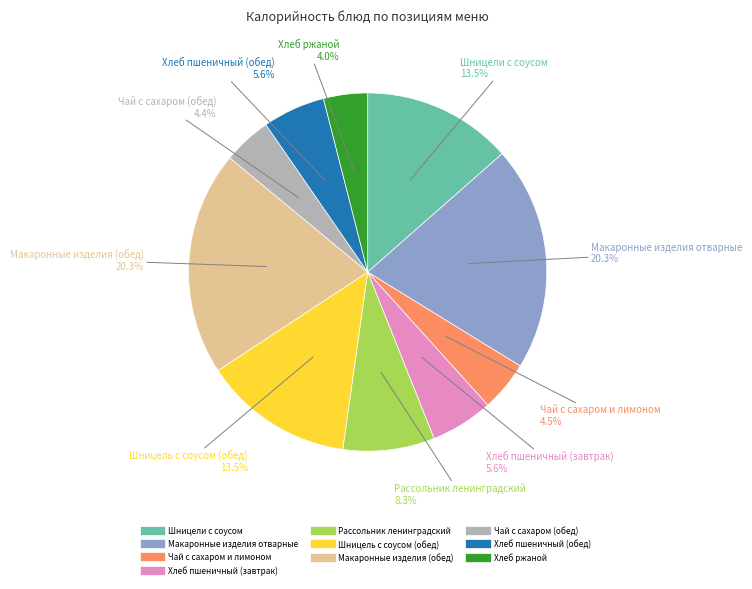

What is the ratio of the value at Шницель с соусом (обед) to the value at Шницели с соусом?

1.0